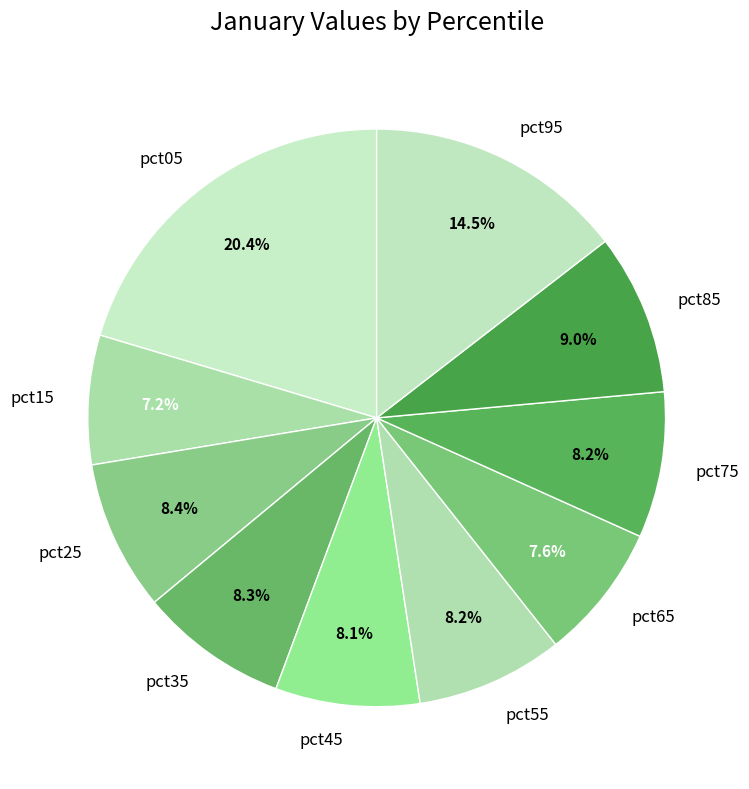

Count the number of slices in the pie.

10